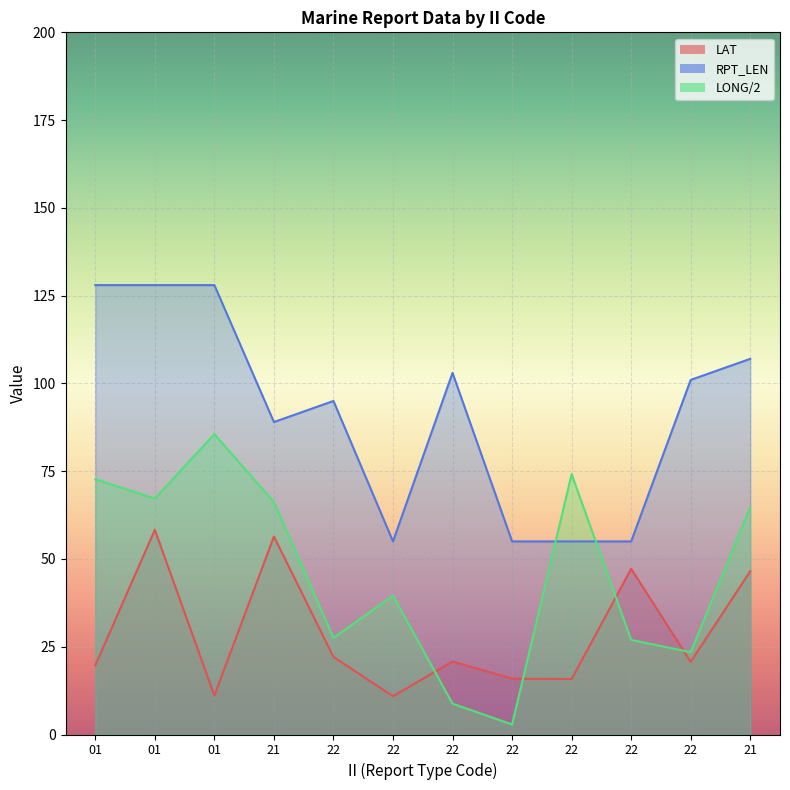

True or false: RPT_LEN and LAT intersect in this chart.

False